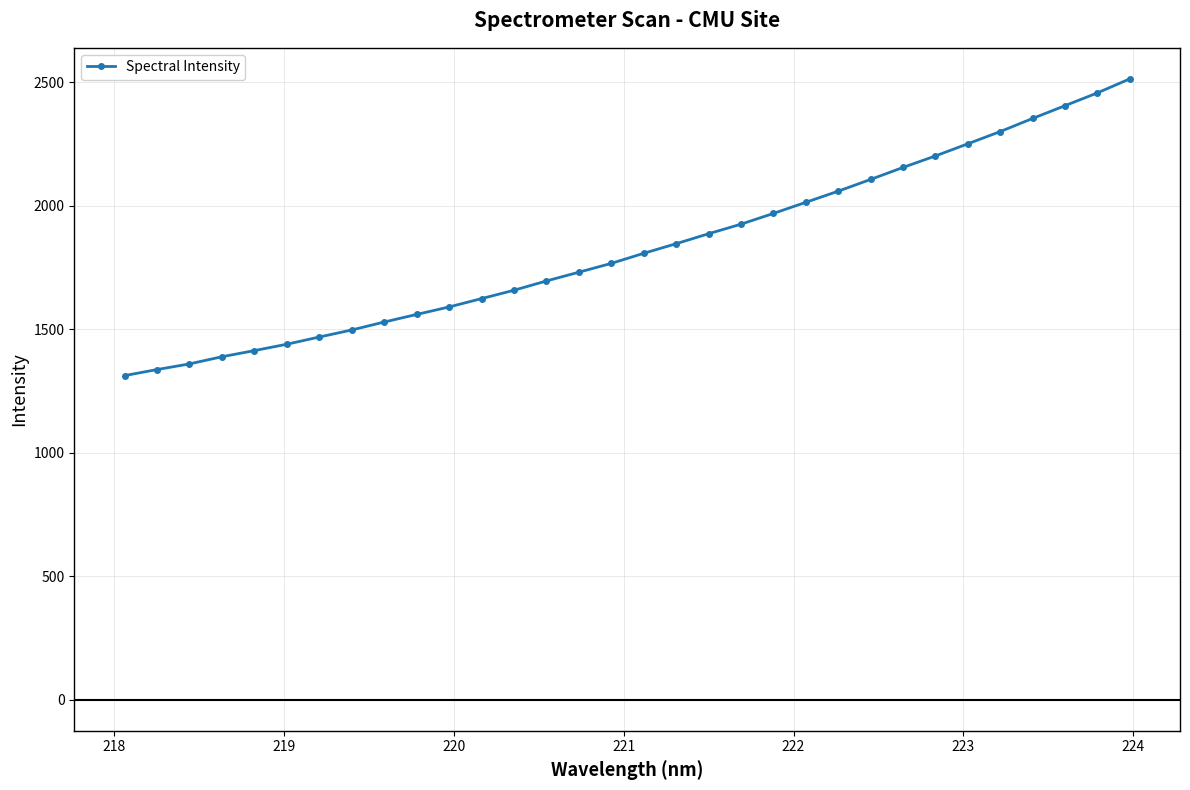

How many values are below 1807?

16